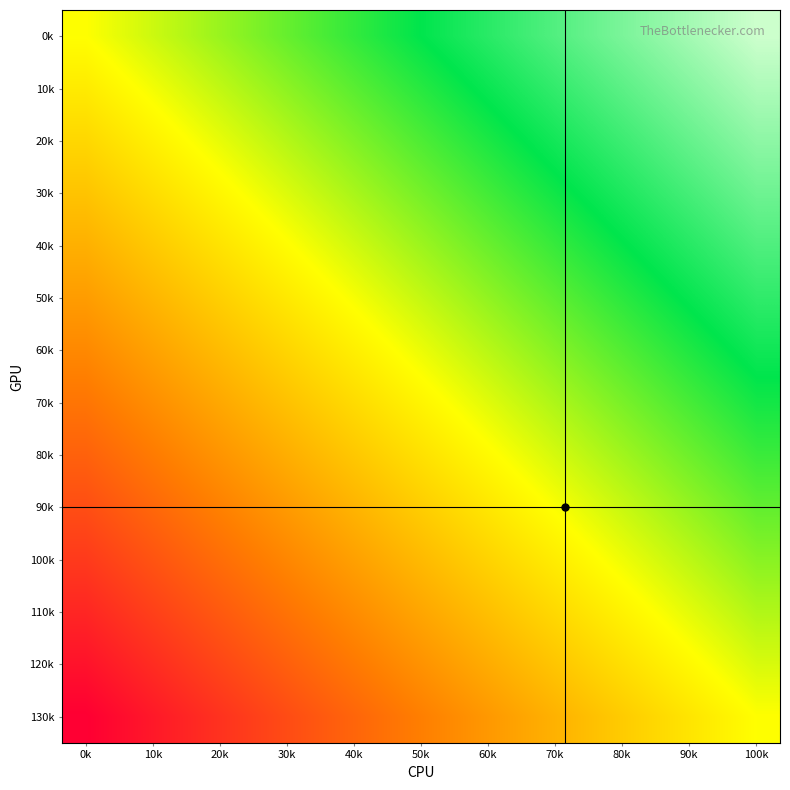

How many series are shown in this chart?

14